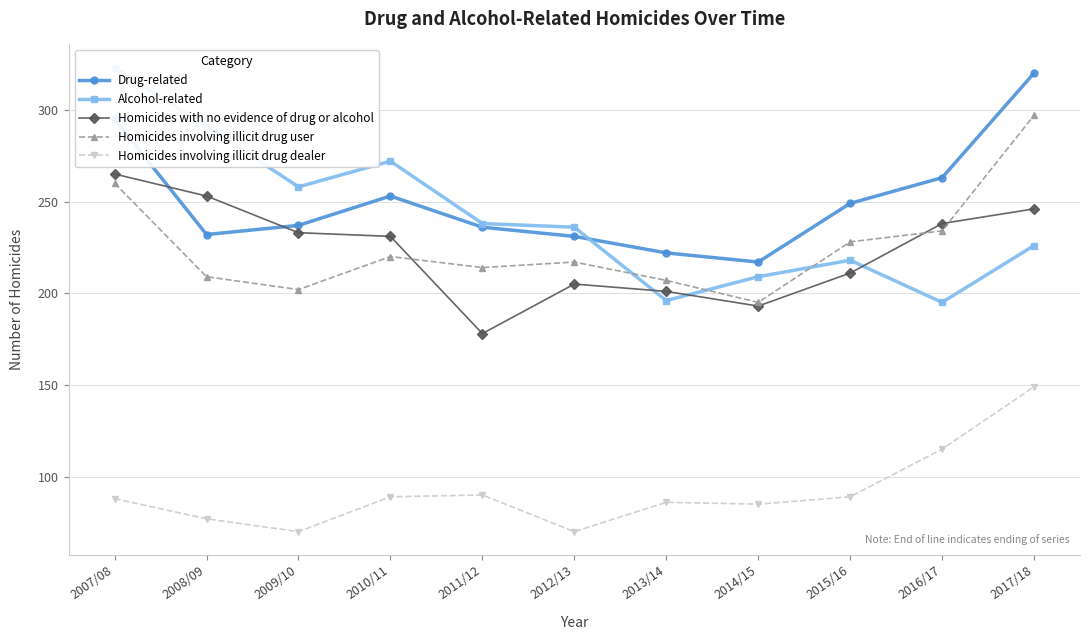

Reading left to right, list all the values displayed in this chart.

Drug-related: 295	232	237	253	236	231	222	217	249	263	320
Alcohol-related: 323	291	258	272	238	236	196	209	218	195	226
Homicides with no evidence of drug or alcohol: 265	253	233	231	178	205	201	193	211	238	246
Homicides involving illicit drug user: 260	209	202	220	214	217	207	195	228	234	297
Homicides involving illicit drug dealer: 88	77	70	89	90	70	86	85	89	115	149